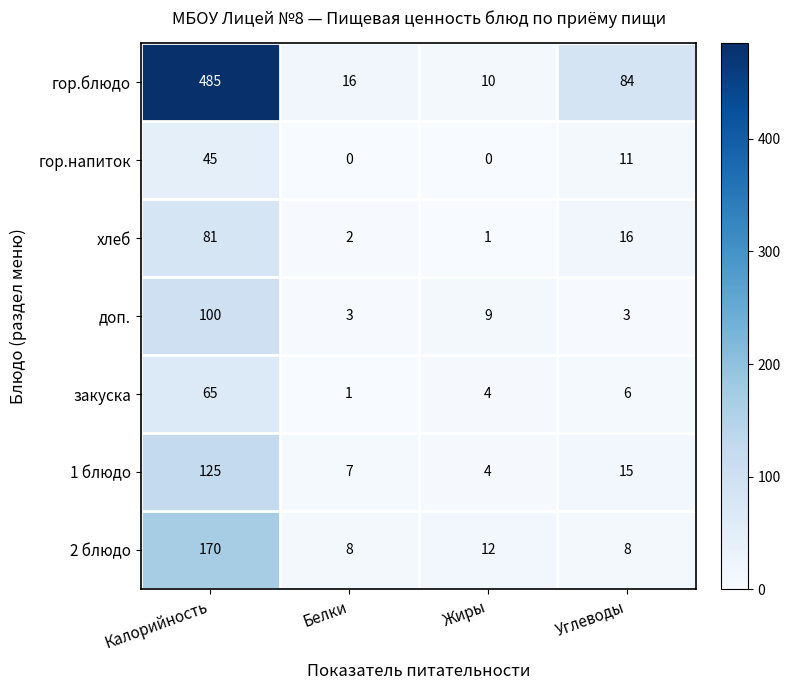

Count the number of data series in this chart.

7